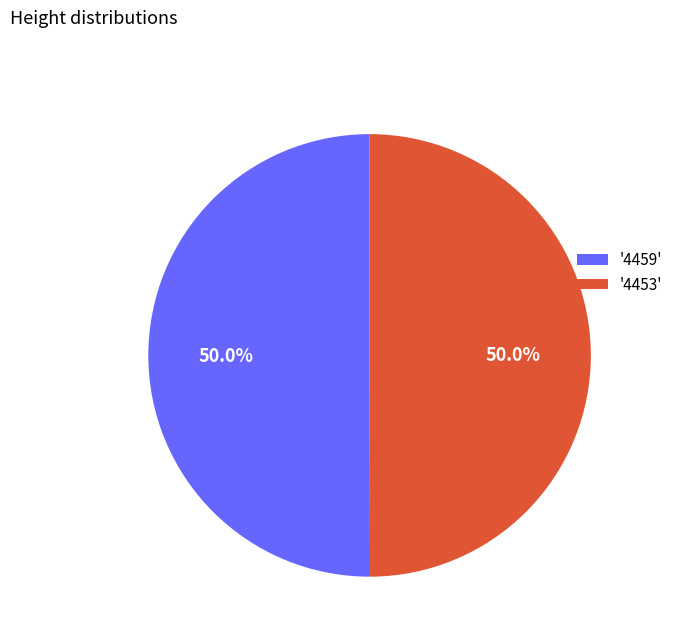

What percentage do '4459' and '4453' together represent?

100.0%